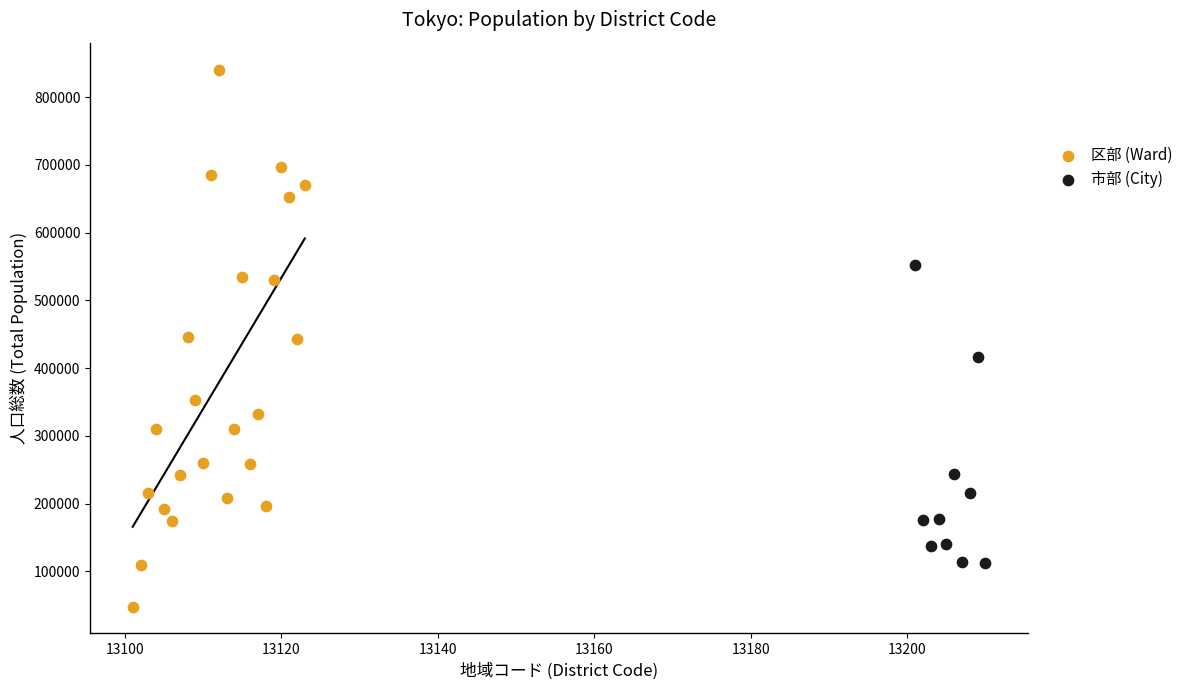

Which series has the largest Y range (max minus min)?

区部 (Ward)